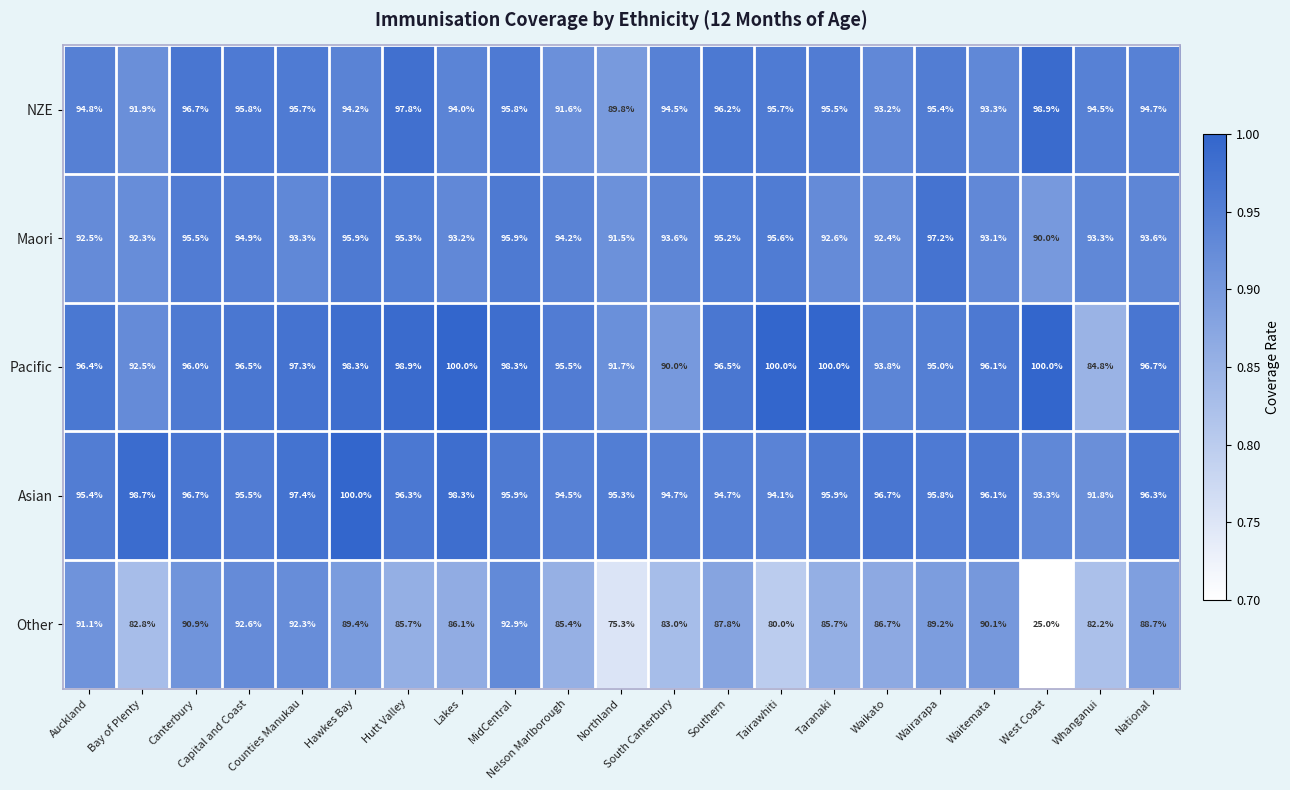

Which series has the largest total across all categories?

Pacific